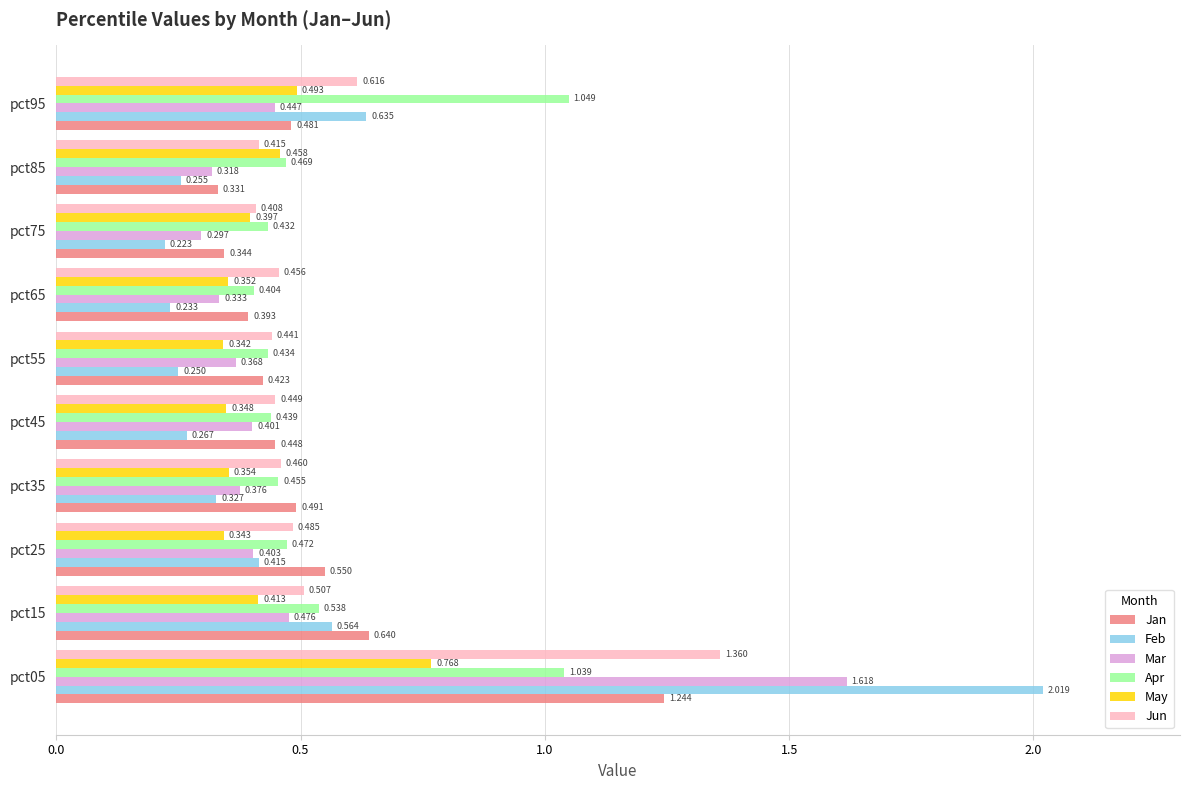

Between pct75 and pct85, which series saw the biggest shift?

May